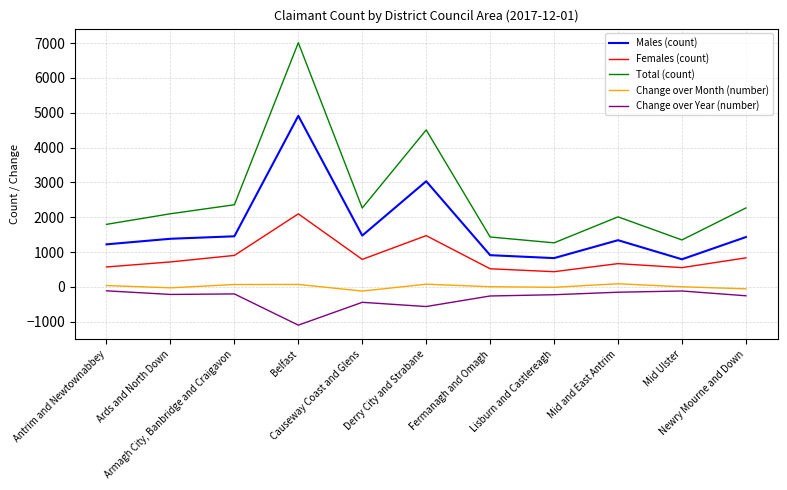

Which series has the largest range (max minus min)?

Total (count)